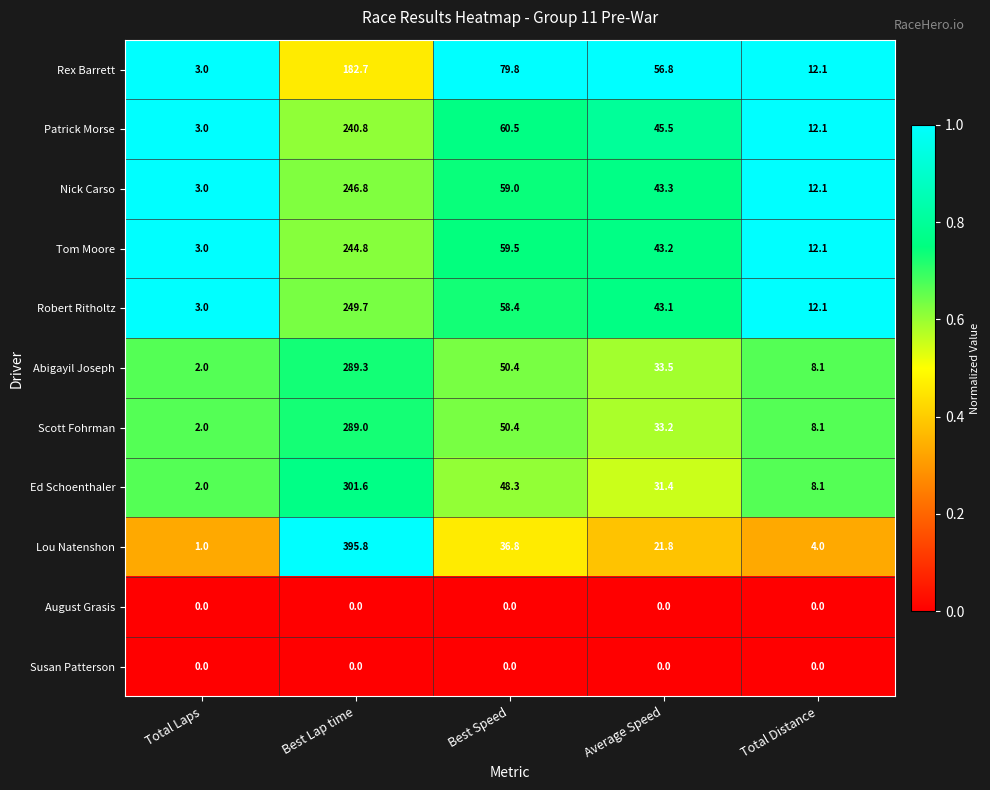

Count the number of data series in this chart.

11